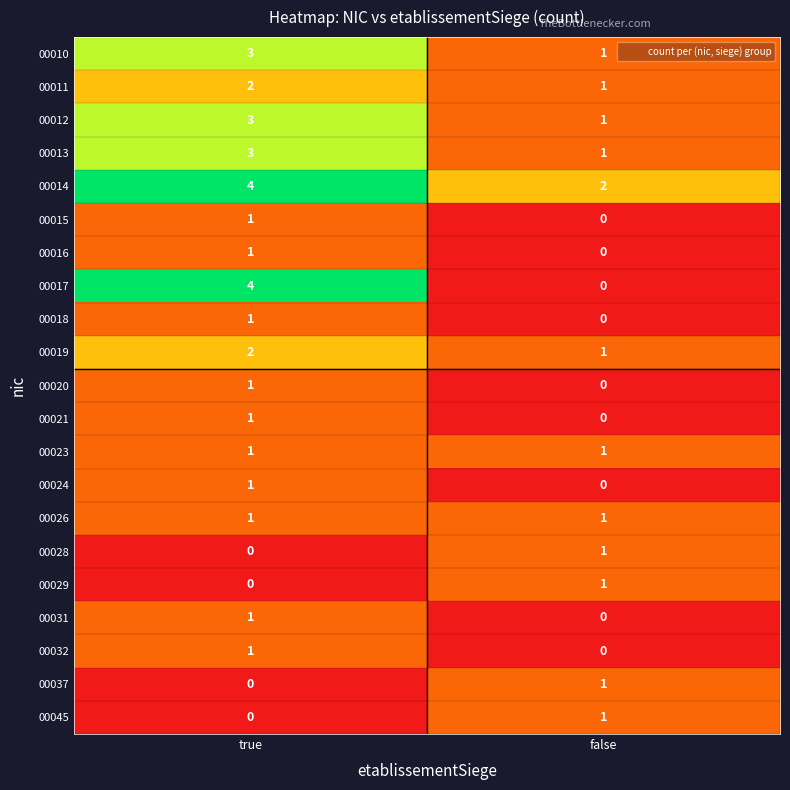

How many values in 00017 are above zero?

1